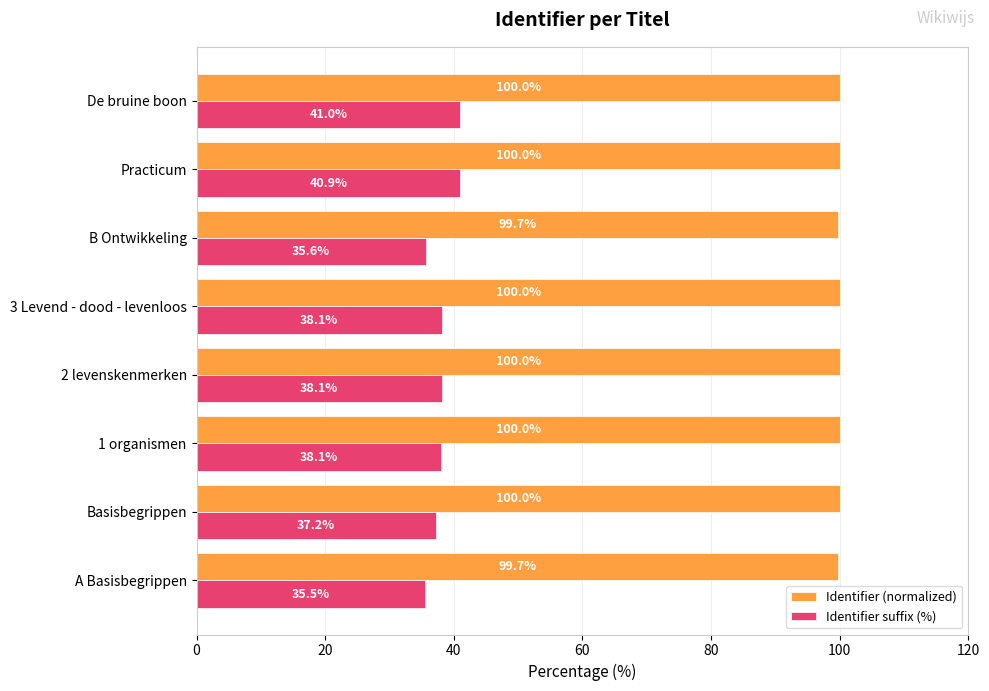

Which series has the widest spread of values?

Identifier suffix (%)